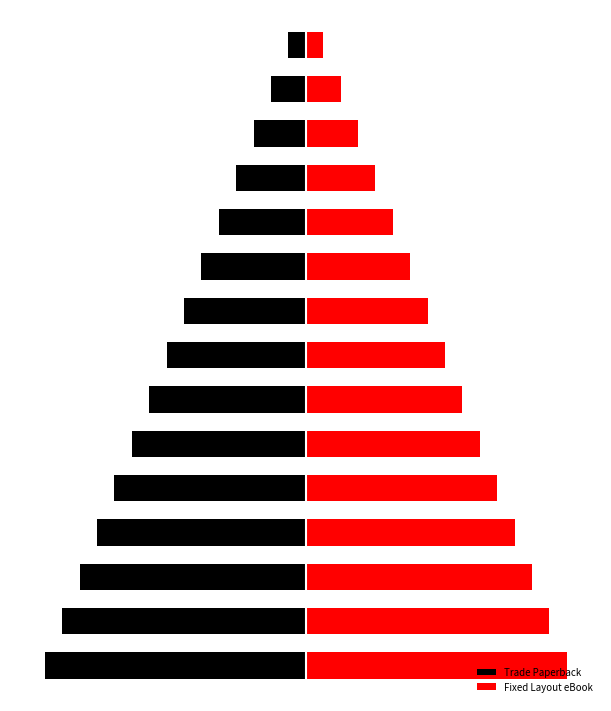

What is the sum of all Trade Paperback values?

-120